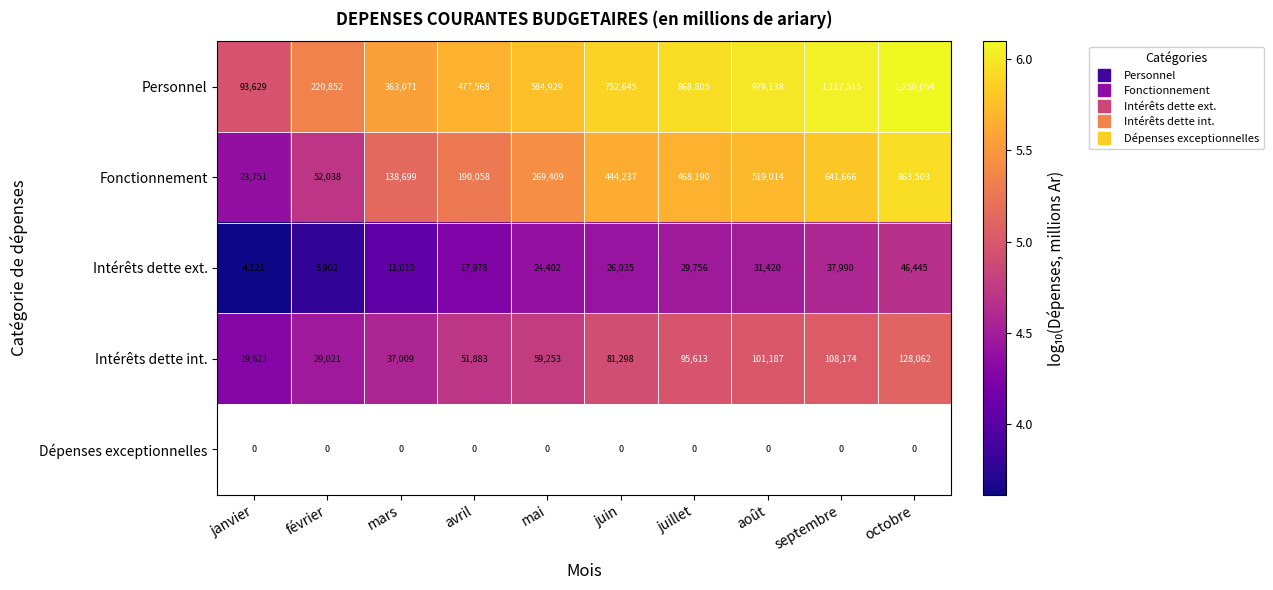

How many values in the Fonctionnement series are below 5?

2